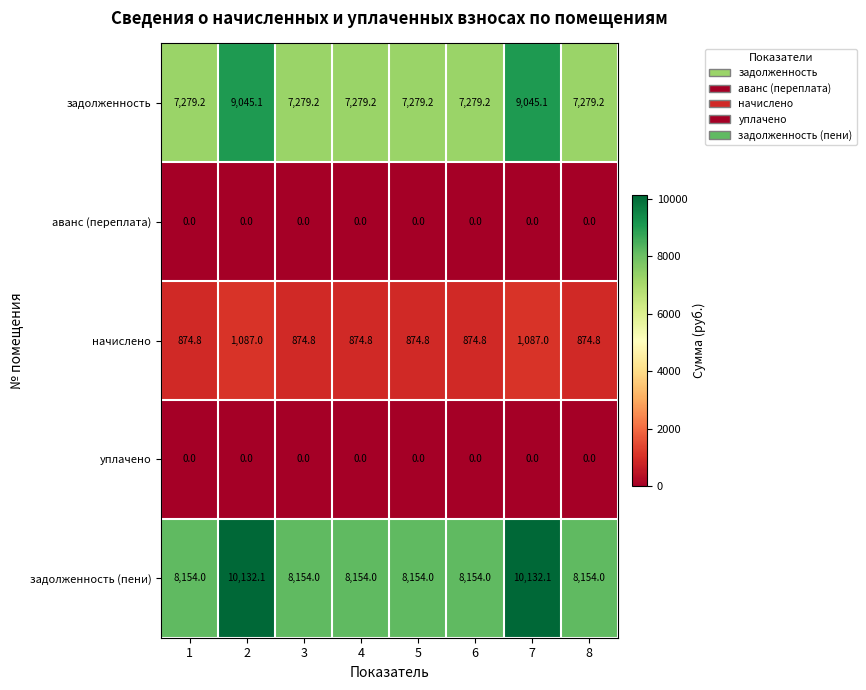

Read the задолженность value at 8.

7279.2